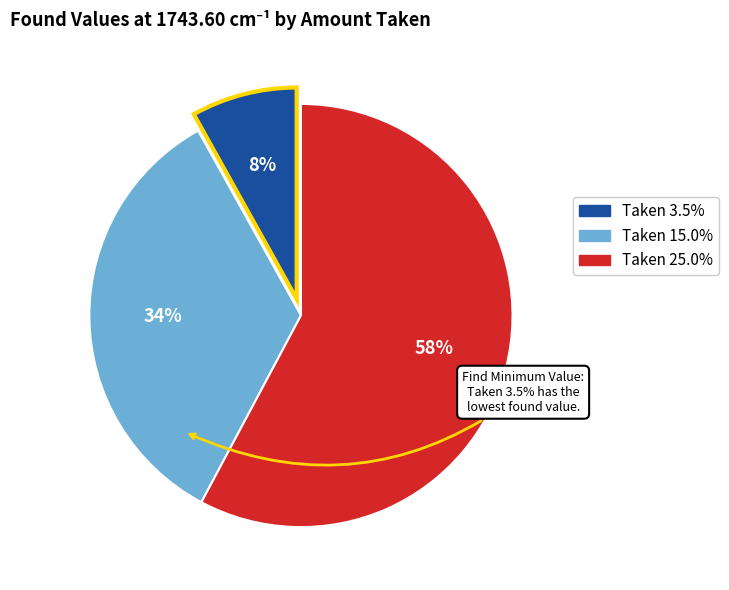

The 14.9 slice represents 23% of the pie. True or false?

False